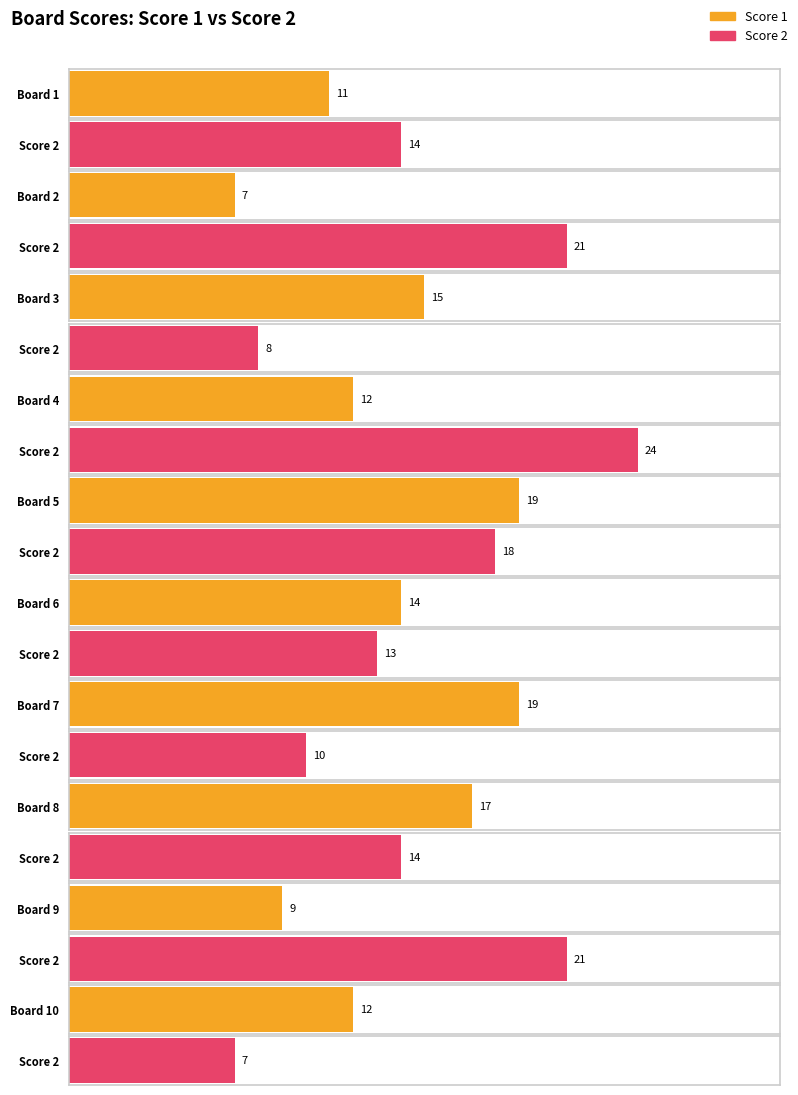

At which label does Score 1 first exceed 14?

3